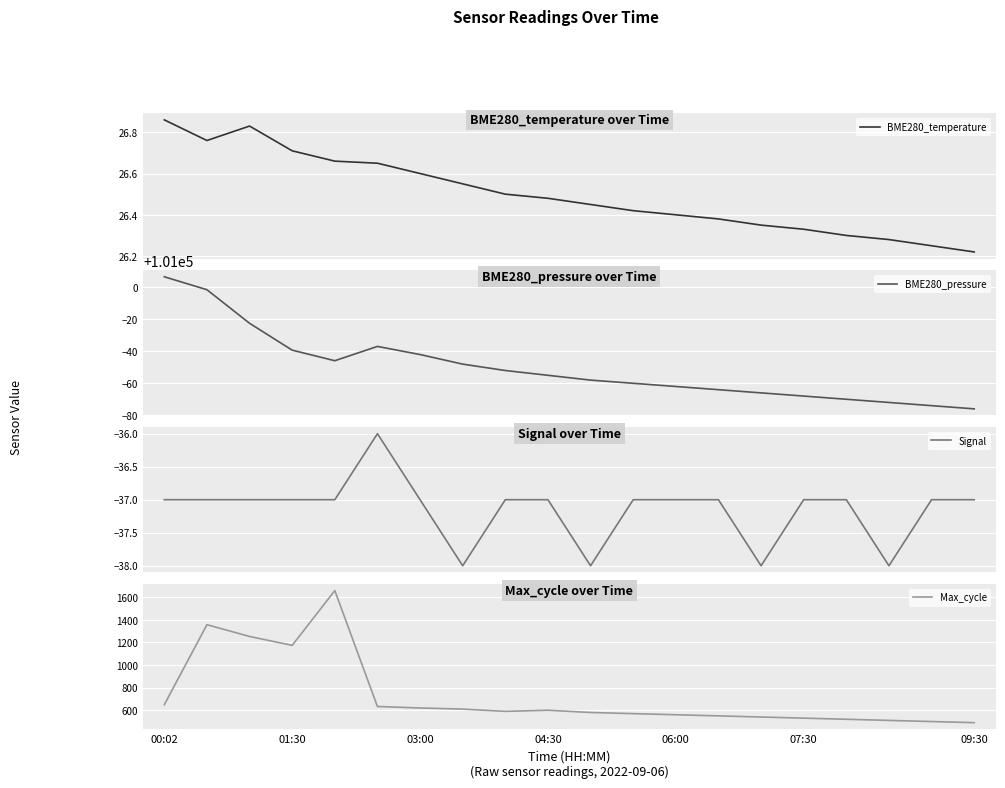

List the series in order of their peak value, lowest first.

Signal, BME280_temperature, Max_cycle, BME280_pressure